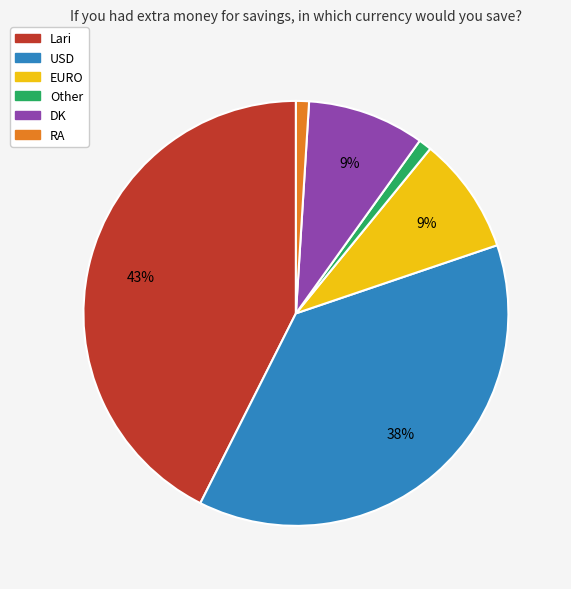

How many slices are in this pie chart?

6